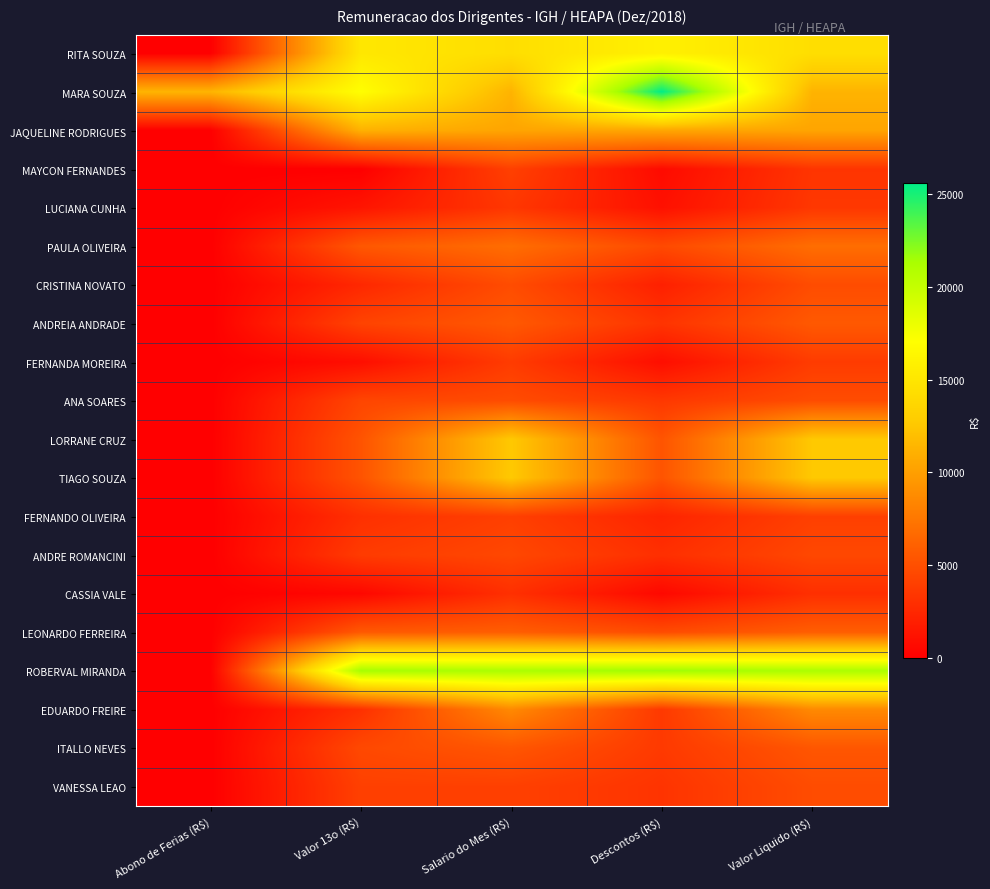

How many series are shown in this chart?

20